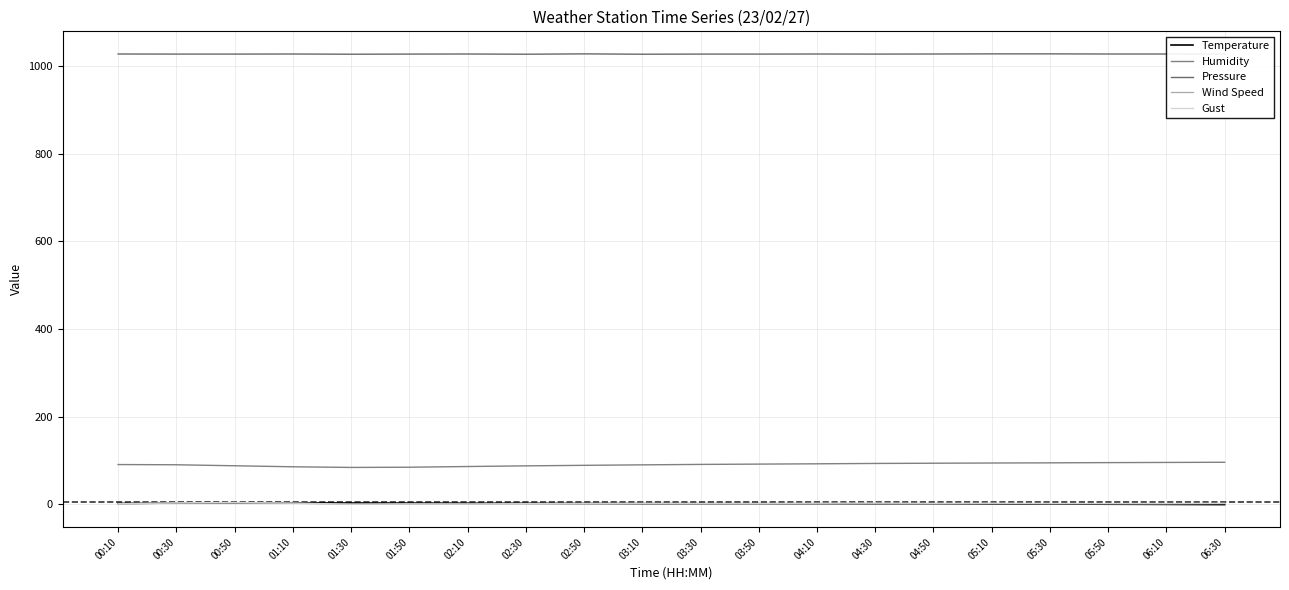

Reading left to right, transcribe all the data shown in this chart.

Temperature: 00:10=2.0	00:30=2.8	00:50=3.4	01:10=3.3	01:30=3.0	01:50=2.8	02:10=2.5	02:30=2.3	02:50=1.9	03:10=1.6	03:30=1.4	03:50=1.3	04:10=1.2	04:30=1.1	04:50=1.2	05:10=0.9	05:30=0.6	05:50=0.2	06:10=-0.2	06:30=-0.7
Humidity: 00:10=90.7	00:30=90.2	00:50=87.9	01:10=85.6	01:30=84.1	01:50=84.6	02:10=86.2	02:30=87.7	02:50=88.9	03:10=90.0	03:30=91.0	03:50=91.7	04:10=92.4	04:30=93.2	04:50=93.7	05:10=94.2	05:30=94.6	05:50=95.1	06:10=95.5	06:30=95.9
Pressure: 00:10=1027.2	00:30=1027.0	00:50=1027.0	01:10=1027.2	01:30=1026.7	01:50=1027.0	02:10=1027.2	02:30=1026.7	02:50=1027.5	03:10=1026.7	03:30=1027.0	03:50=1027.0	04:10=1027.2	04:30=1027.0	04:50=1027.2	05:10=1027.5	05:30=1027.5	05:50=1027.2	06:10=1027.2	06:30=1027.0
Wind Speed: 00:10=1.3	00:30=2.5	00:50=3.1	01:10=2.3	01:30=0.2	01:50=0.6	02:10=0.6	02:30=1.2	02:50=1.2	03:10=1.7	03:30=1.1	03:50=0.8	04:10=0.8	04:30=1.2	04:50=1.0	05:10=1.6	05:30=1.3	05:50=1.3	06:10=1.2	06:30=1.6
Gust: 00:10=1.3	00:30=3.5	00:50=4.2	01:10=2.9	01:30=0.3	01:50=1.1	02:10=0.9	02:30=1.6	02:50=1.9	03:10=2.2	03:30=1.8	03:50=1.8	04:10=2.4	04:30=2.8	04:50=2.1	05:10=2.5	05:30=1.9	05:50=1.8	06:10=1.8	06:30=2.2